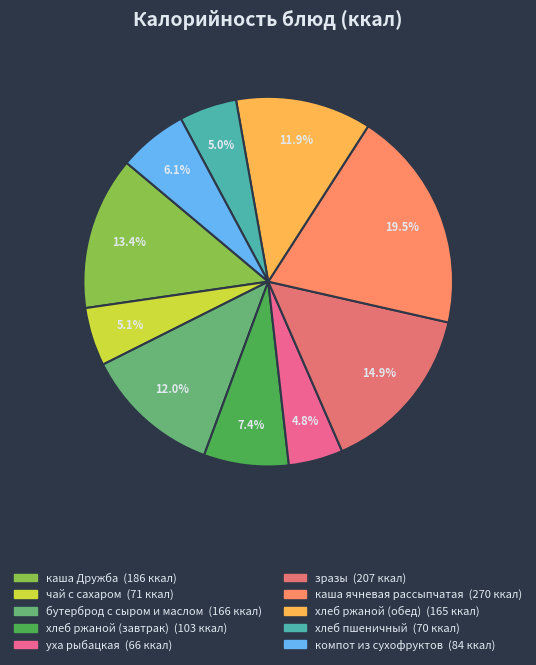

To the nearest percent, what is the average slice percentage?

10%